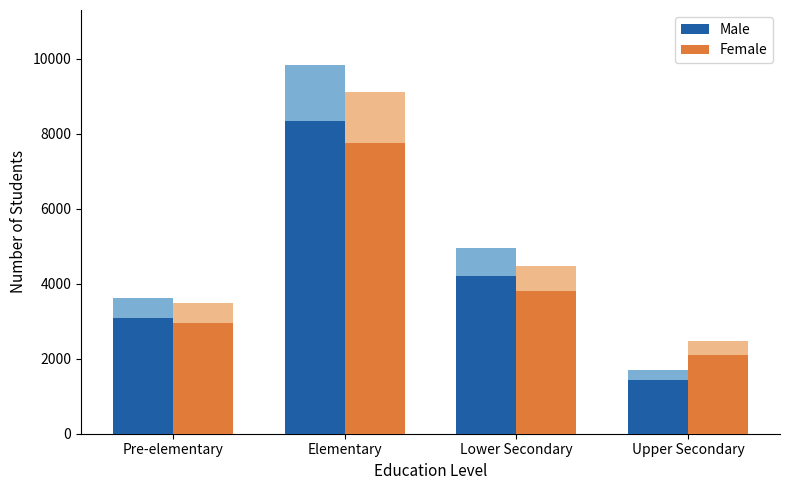

Is the value of Female at Pre-elementary greater than the value of Male at Upper Secondary?

Yes